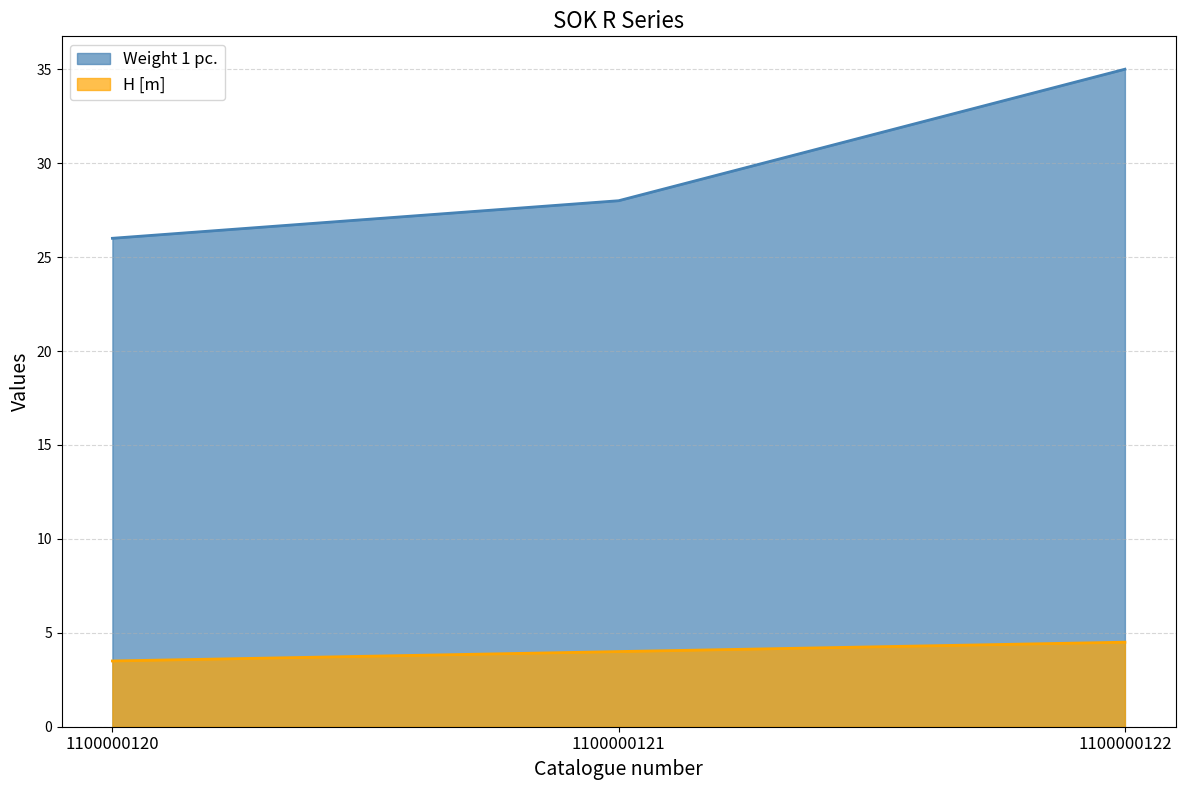

Rank the series at 1100000121 from lowest to highest value.

H [m], Weight 1 pc.